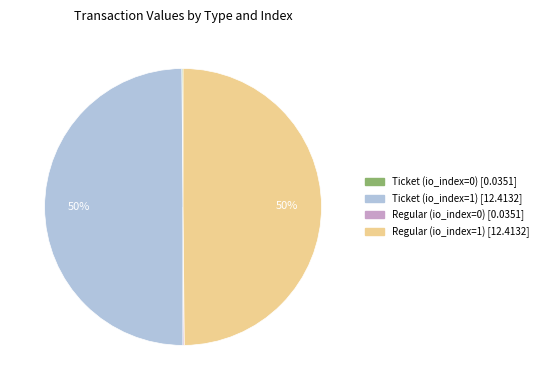

Is it true that Regular (io_index=1) is 50% of the pie?

True